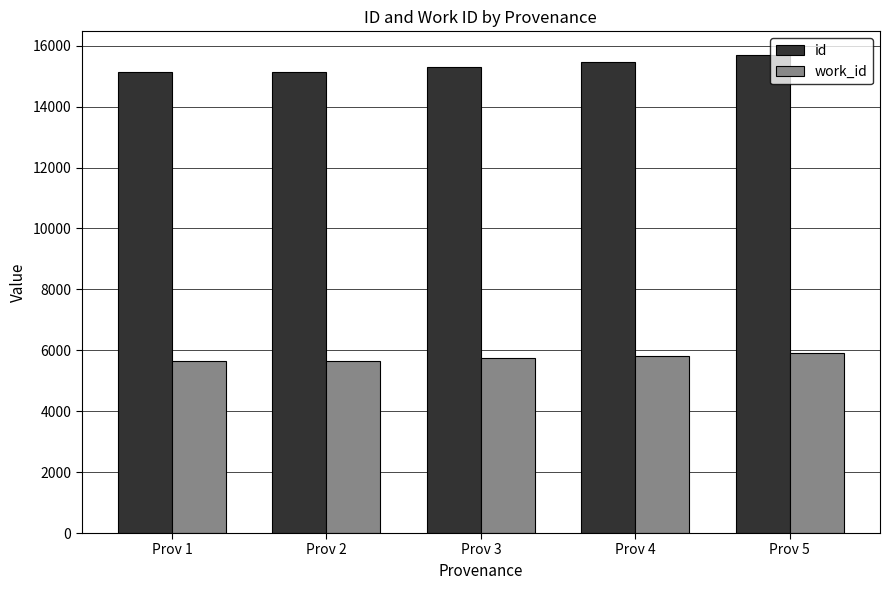

What is the highest value of the work_id series?

5917